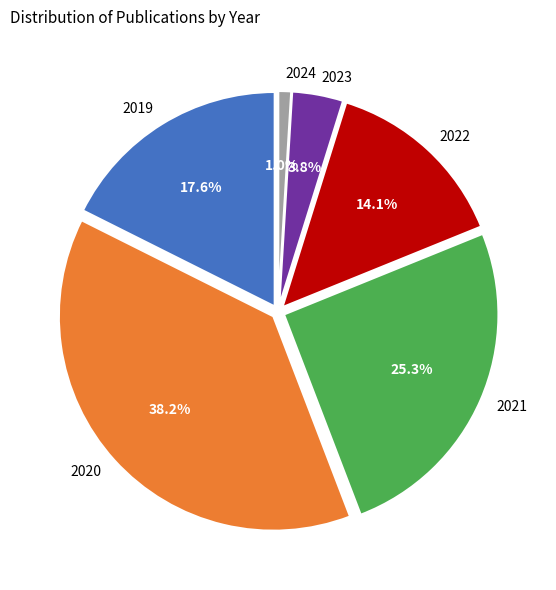

How many slices are in this pie chart?

6